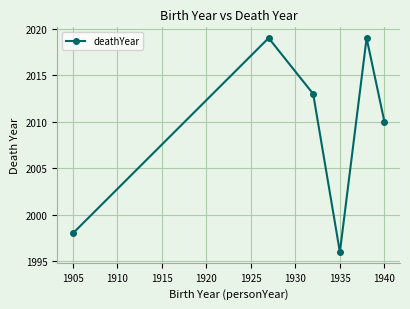

What is the average value?

2009